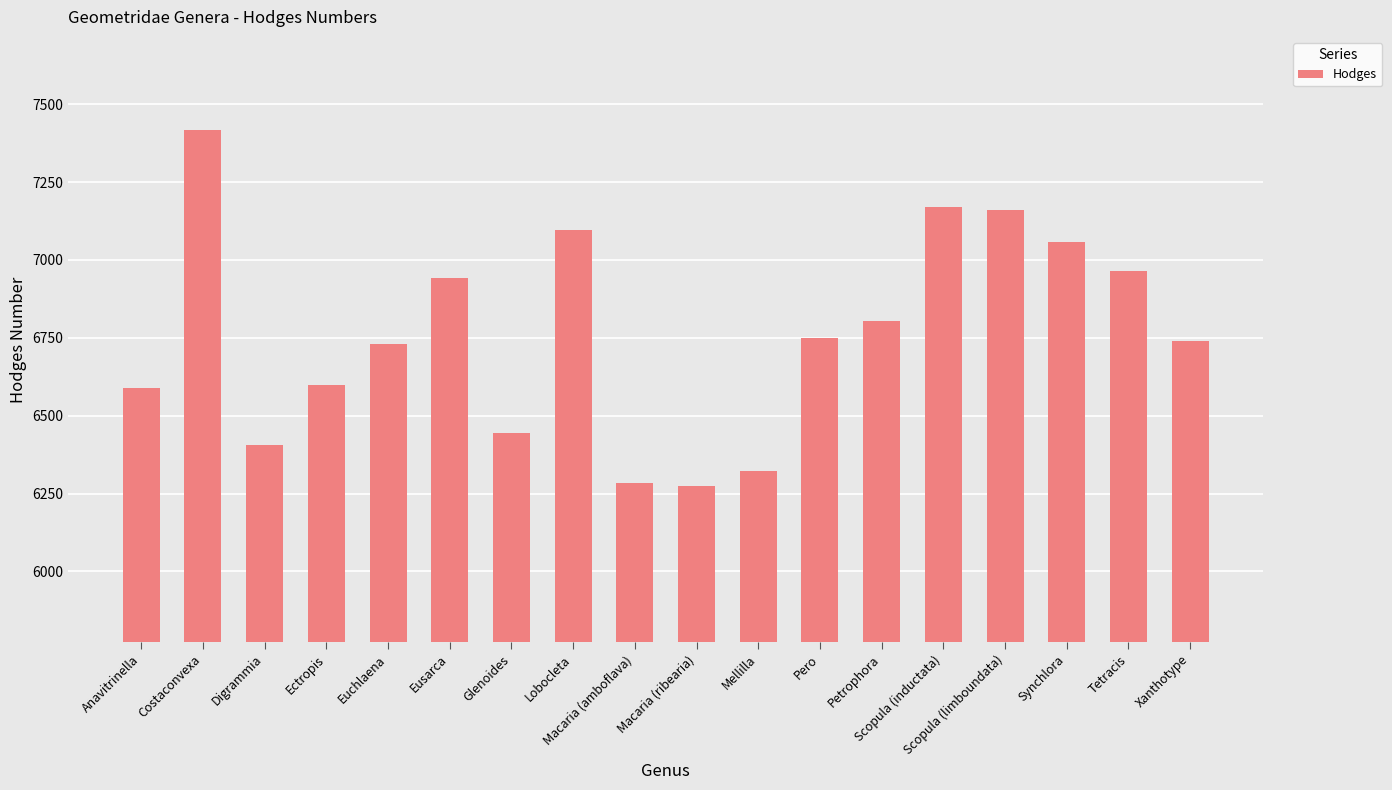

Between Euchlaena and Pero, which is larger?

Pero